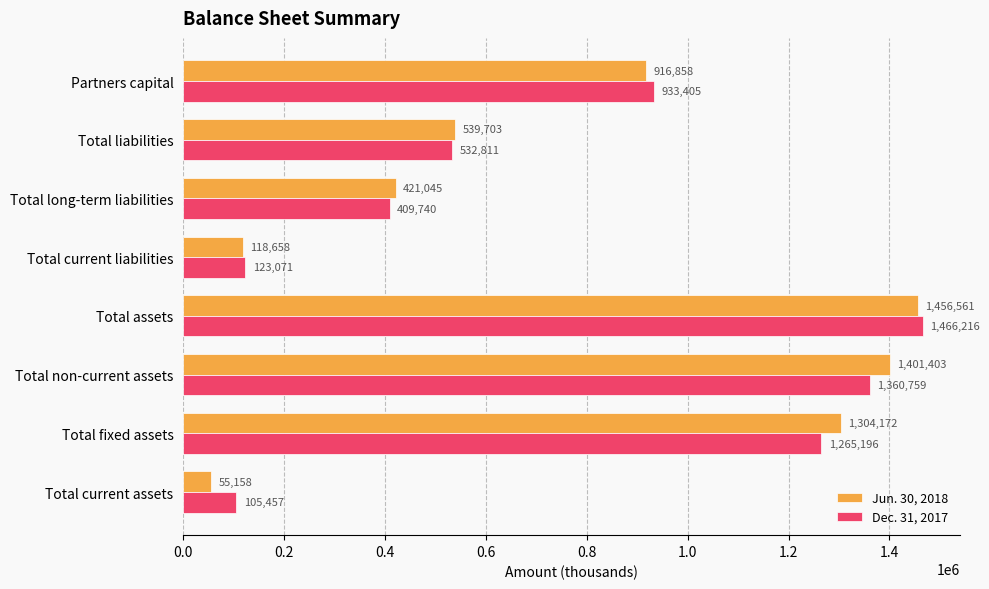

Where is Dec. 31, 2017 nearest to the value 785836?

Partners capital